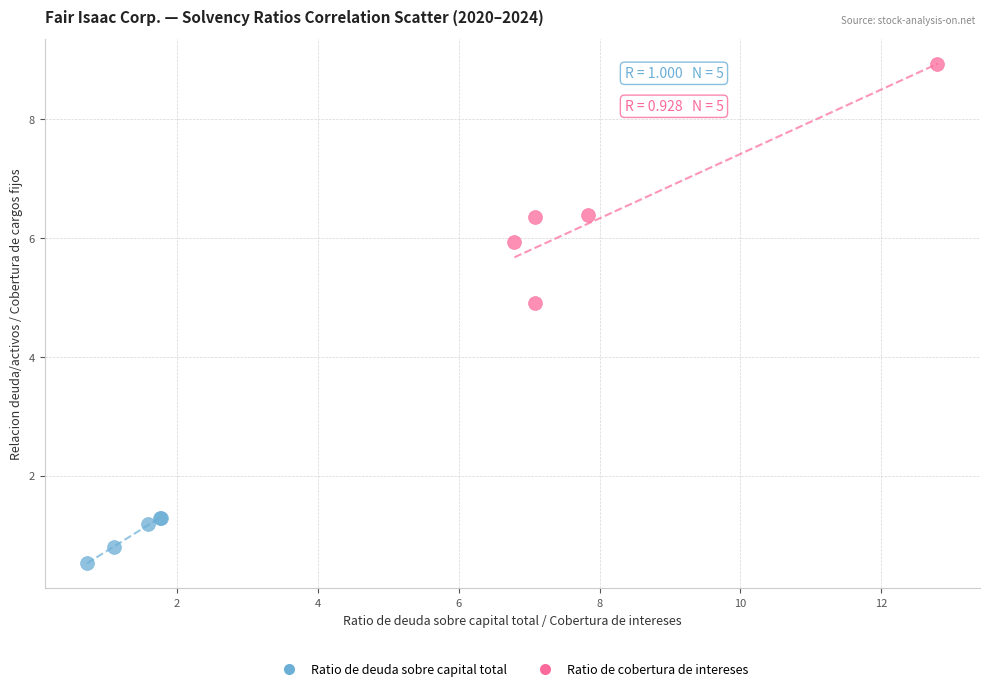

What are all the series names shown in the legend?

Ratio de deuda sobre capital total, Ratio de cobertura de intereses